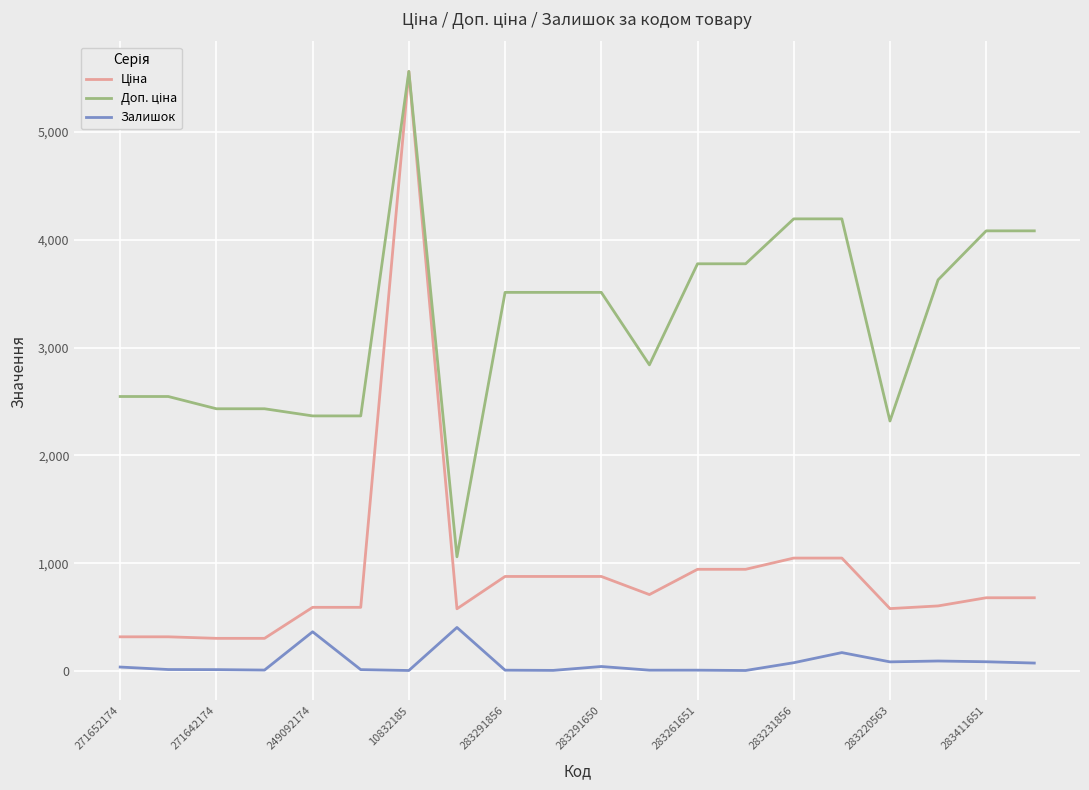

What is the average value of the Ціна series?

922.0